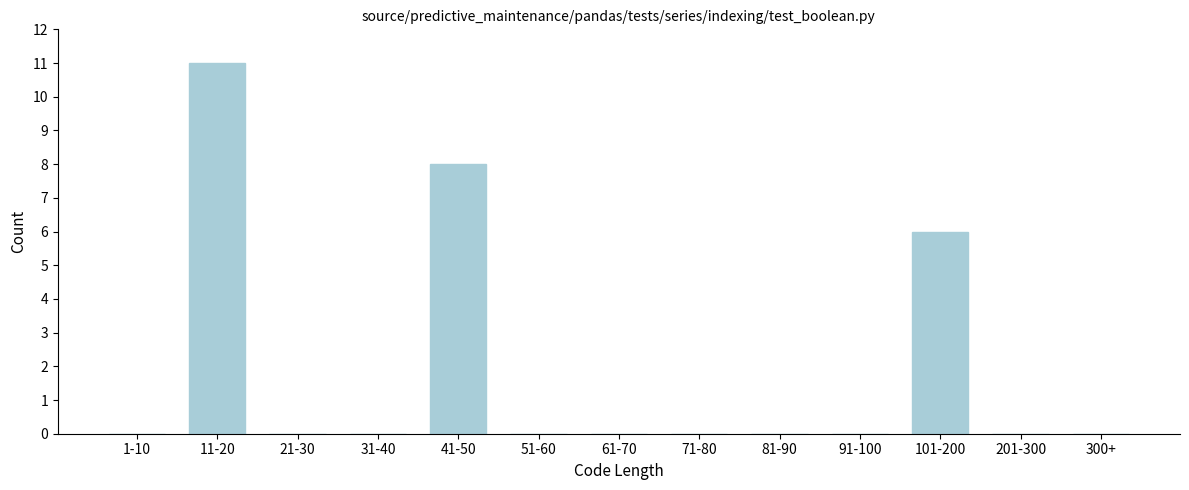

Reading right to left, transcribe all the data shown in this chart.

300+=0	201-300=0	101-200=6	91-100=0	81-90=0	71-80=0	61-70=0	51-60=0	41-50=8	31-40=0	21-30=0	11-20=11	1-10=0